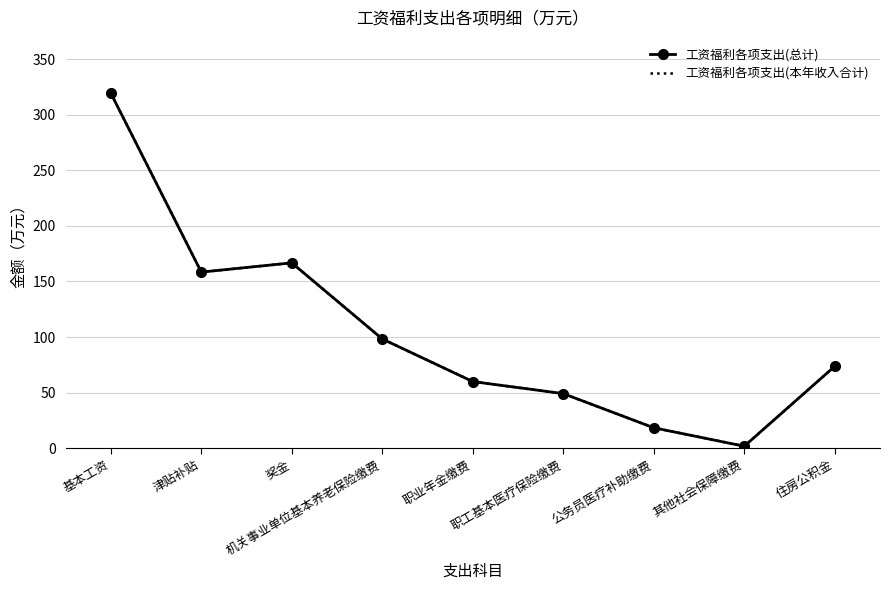

What position from the right is 职业年金缴费?

5